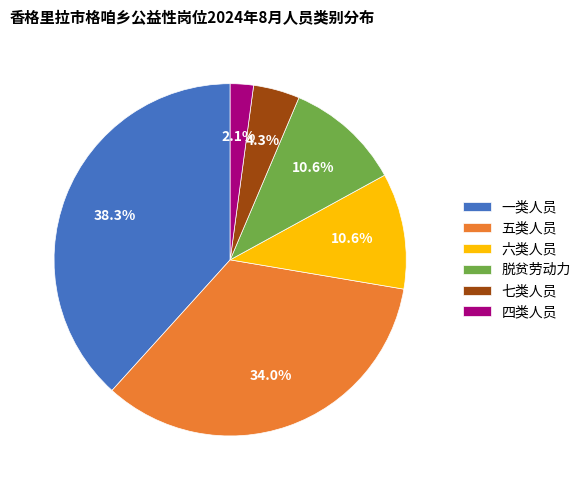

Between 脱贫劳动力 and 五类人员, which is larger?

五类人员